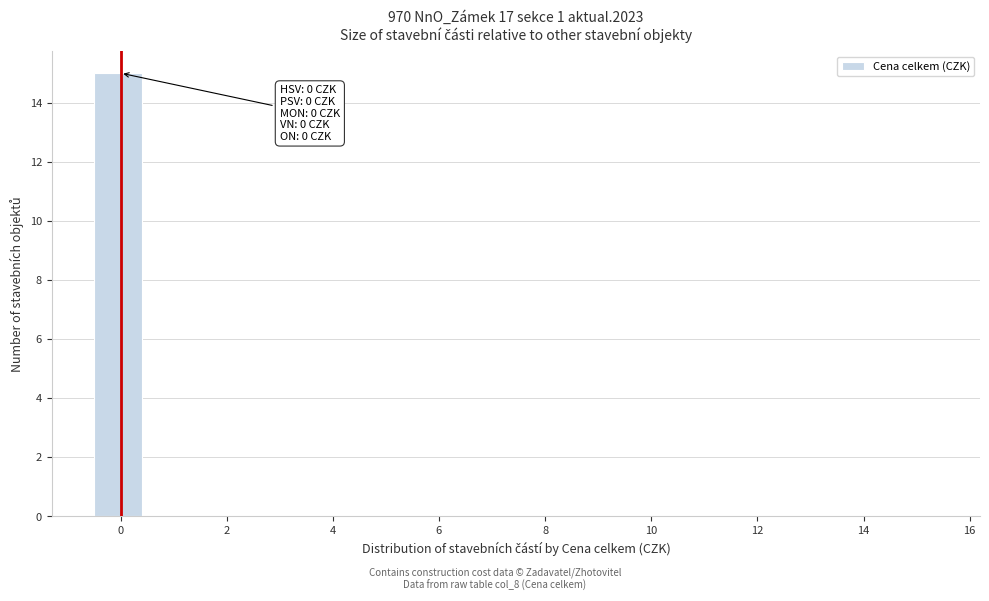

Over which range of the x-axis is the bar tallest?

-0.5 to 0.5